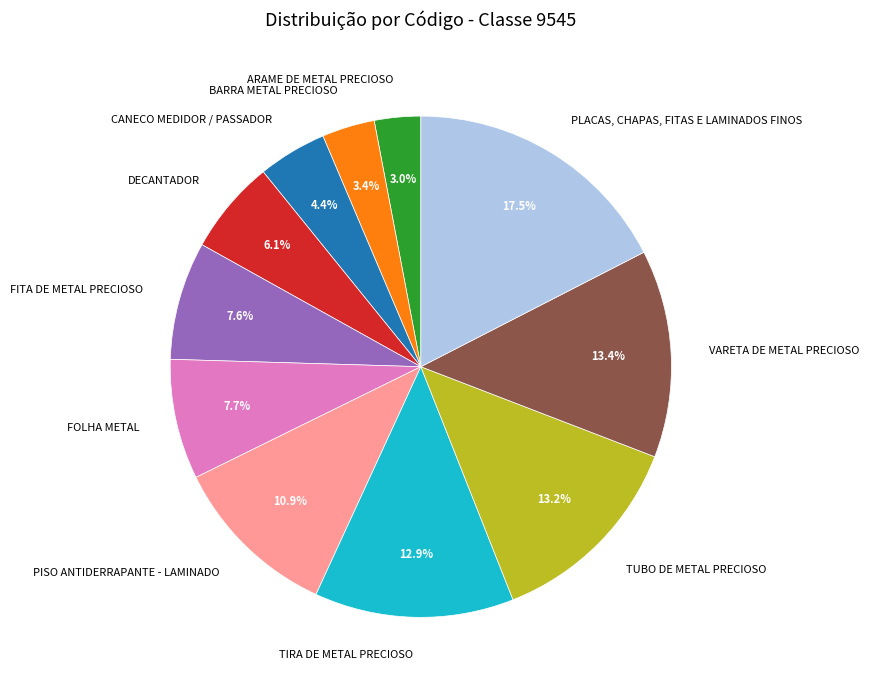

Rank the categories by value from highest to lowest.

PLACAS, CHAPAS, FITAS E LAMINADOS FINOS, VARETA DE METAL PRECIOSO, TUBO DE METAL PRECIOSO, TIRA DE METAL PRECIOSO, PISO ANTIDERRAPANTE - LAMINADO, FOLHA METAL, FITA DE METAL PRECIOSO, DECANTADOR, CANECO MEDIDOR / PASSADOR, BARRA METAL PRECIOSO, ARAME DE METAL PRECIOSO